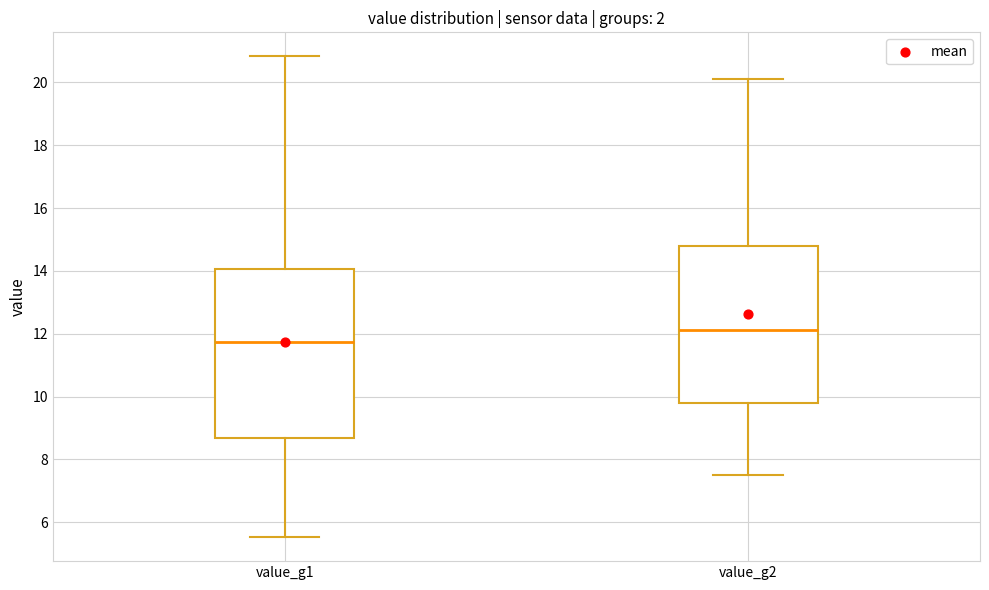

Which box is the tallest, from its lower edge to its upper edge?

value_g1